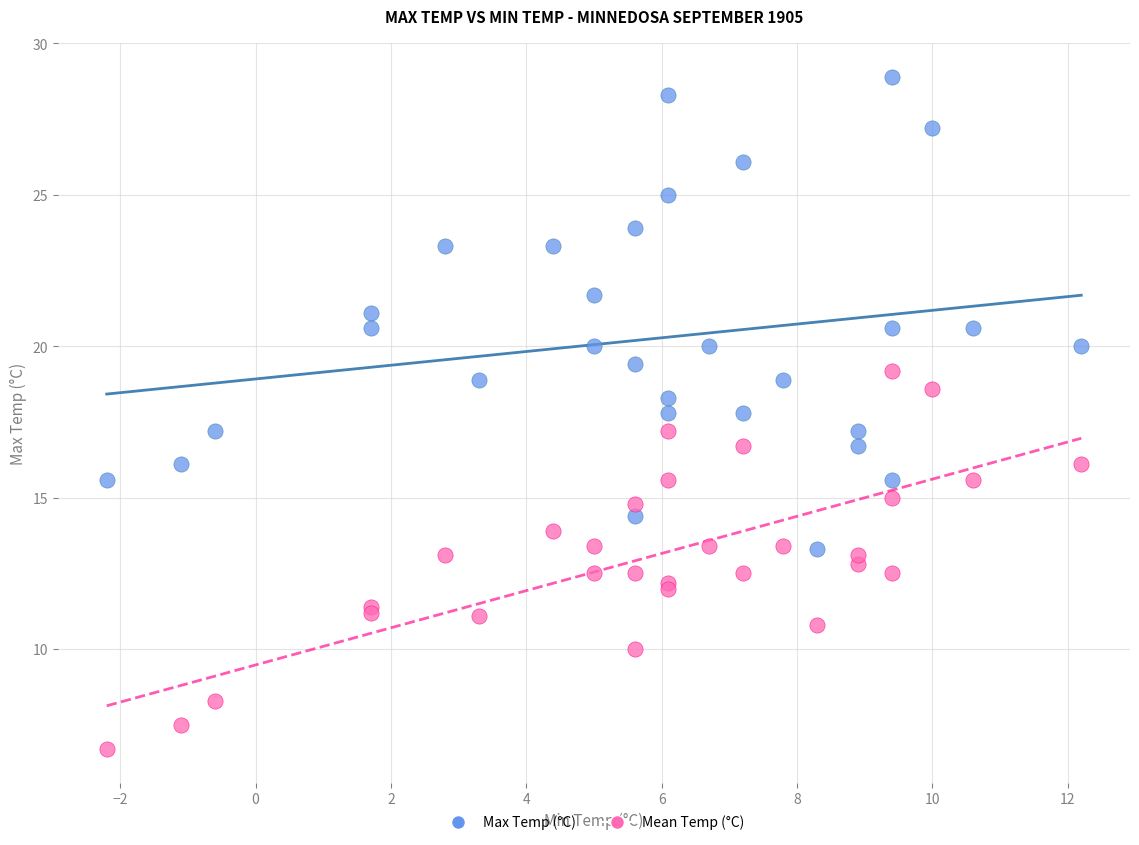

Which series reaches the maximum Y coordinate?

Max Temp (°C)